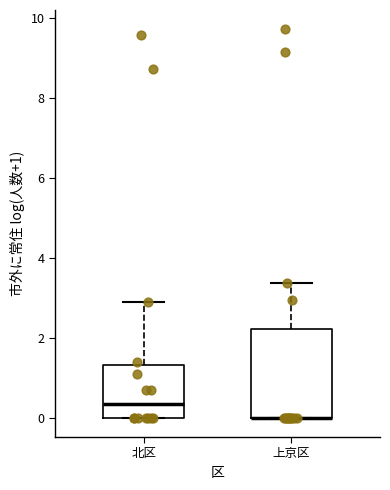

Reading left to right, read every box against the y-axis: the position of its median line, the range the box covers, and the ends of its whiskers. The values are not printed on the chart, so give them approximately, as read against the axis.

北区: median 0.4, box 0.0 to 1.4, whiskers 0.0 to 2.8
上京区: median 0.0 (drawn on the box's lower edge), box 0.0 to 2.2, whiskers 0.0 to 3.4